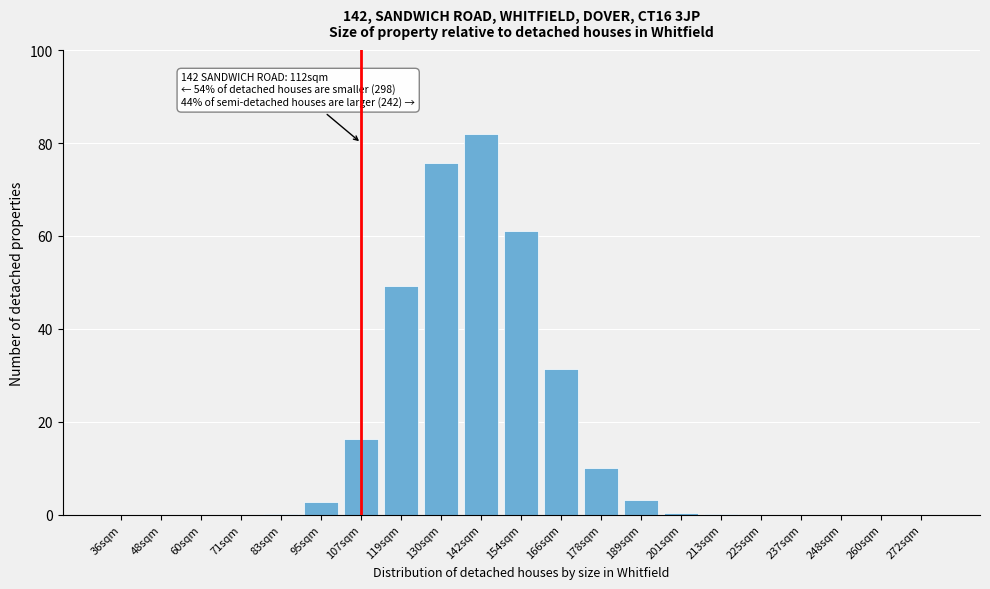

The chart shows a value of 75.7 at 130sqm. True or false?

True